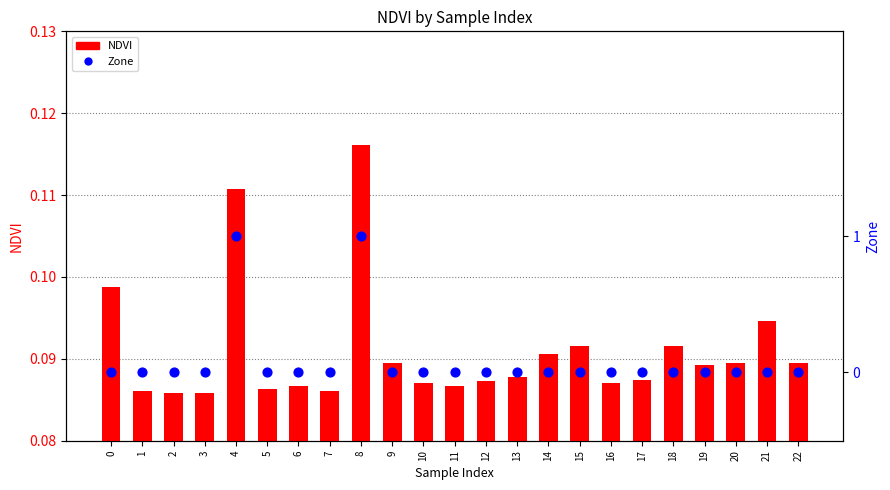

Which series contains the highest Y value?

Zone